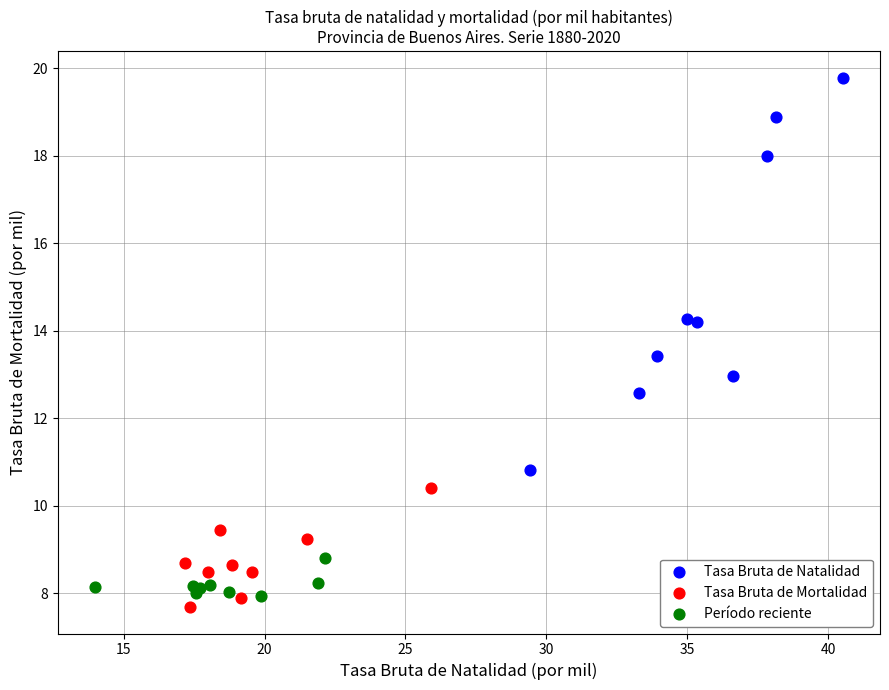

Which series reaches the maximum Y coordinate?

Tasa Bruta de Natalidad